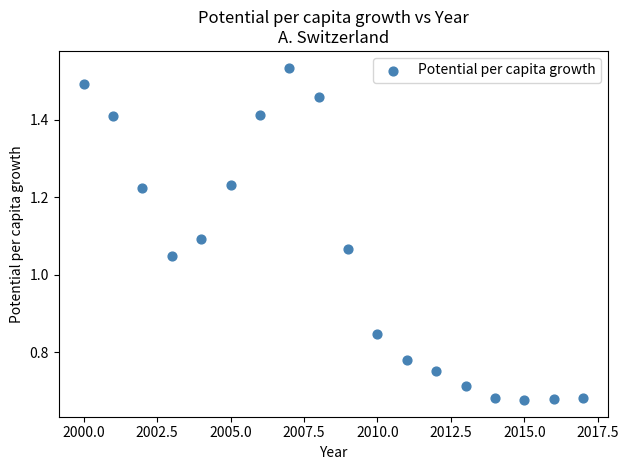

What is the range of X values (max minus min)?

17.0